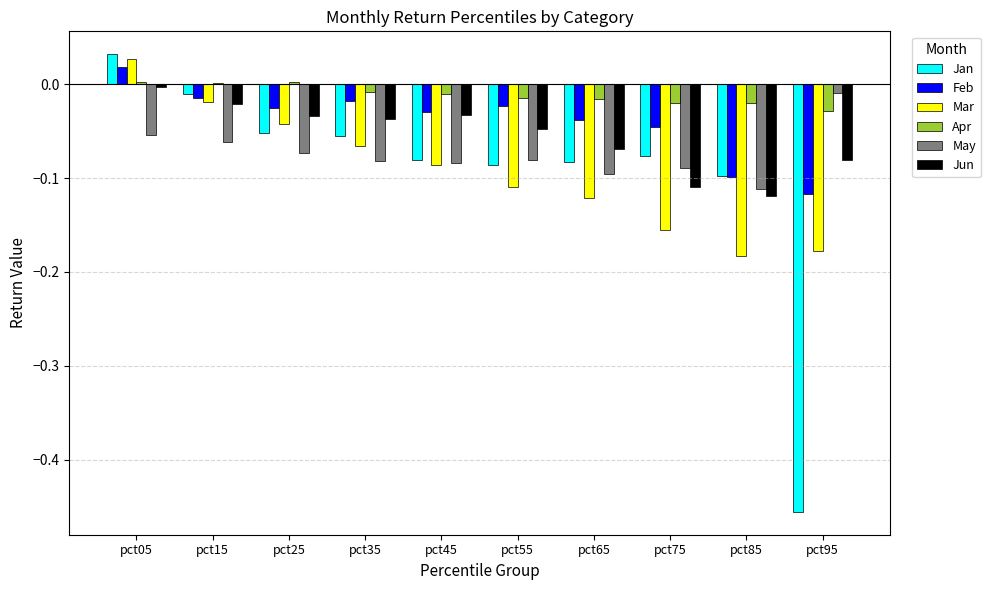

What are all the series names shown in the legend?

Jan, Feb, Mar, Apr, May, Jun